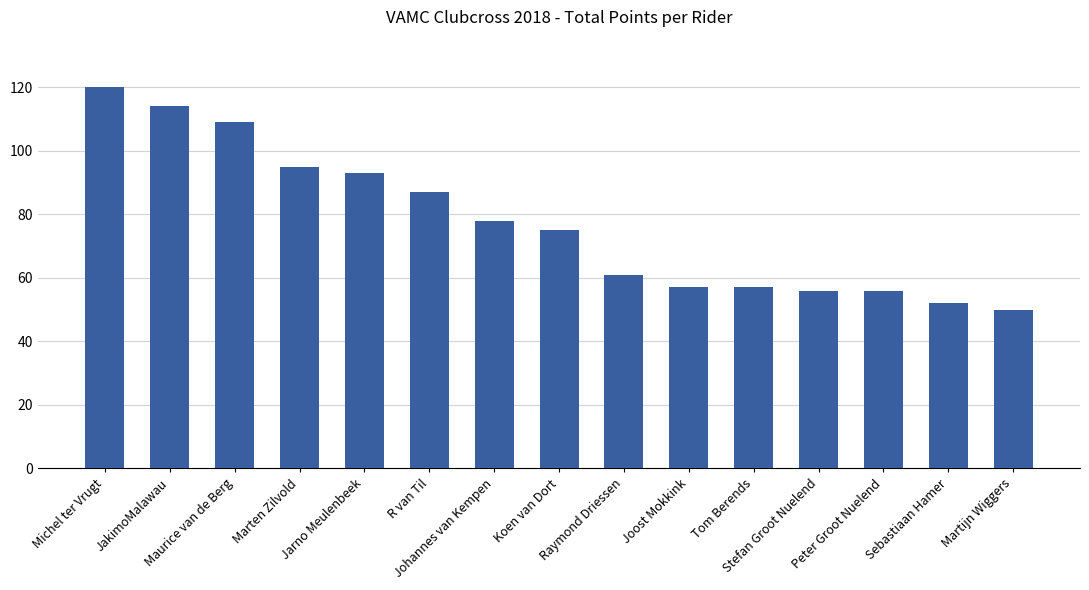

What is the label of the 3rd bar from the right?

Peter Groot Nuelend